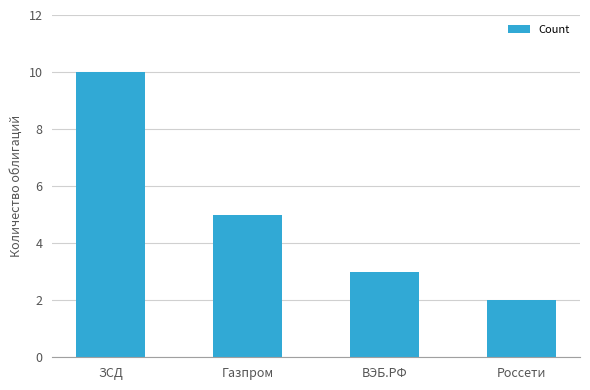

Reading left to right, extract all data points from this chart.

10	5	3	2